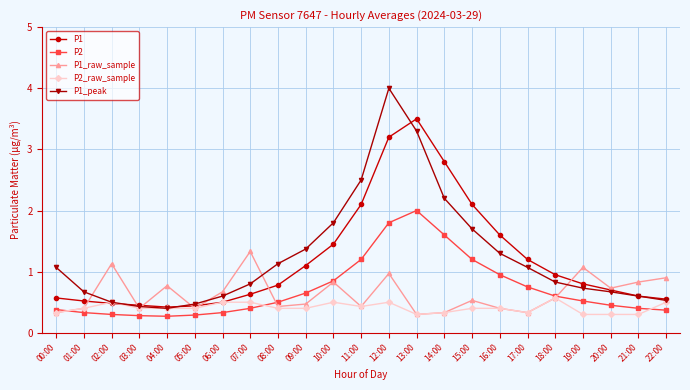

What is the difference between the second highest and second lowest values in the P1 series?

2.8